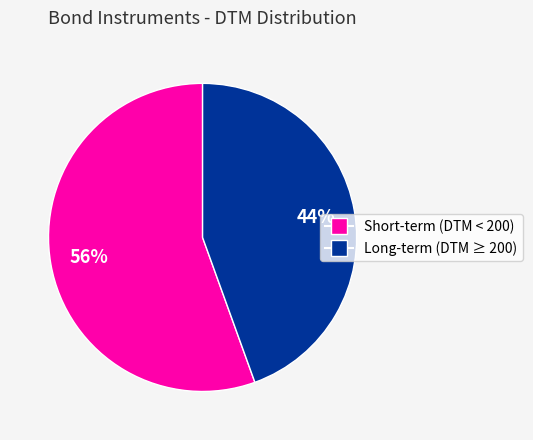

Is there any slice that represents more than half of the pie?

Yes